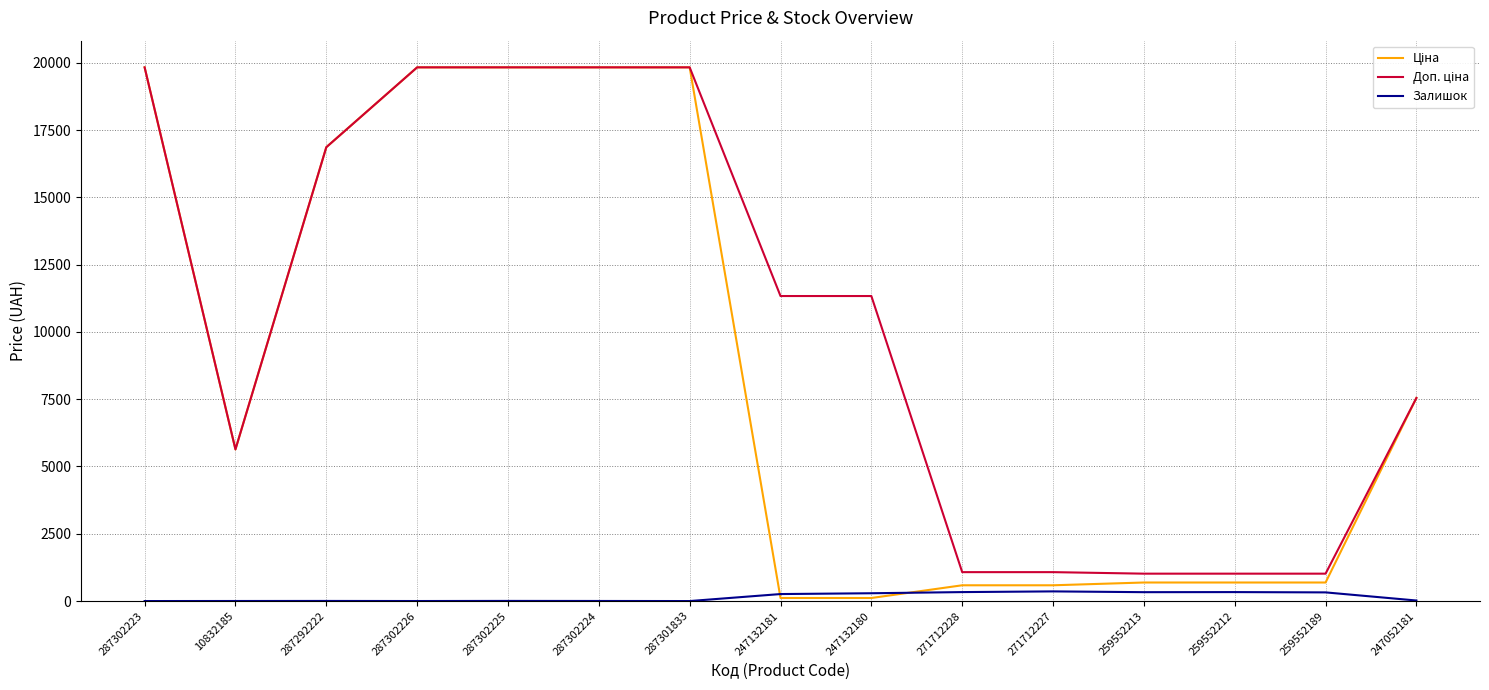

What is the total value across all series at 287302223?

39662.1